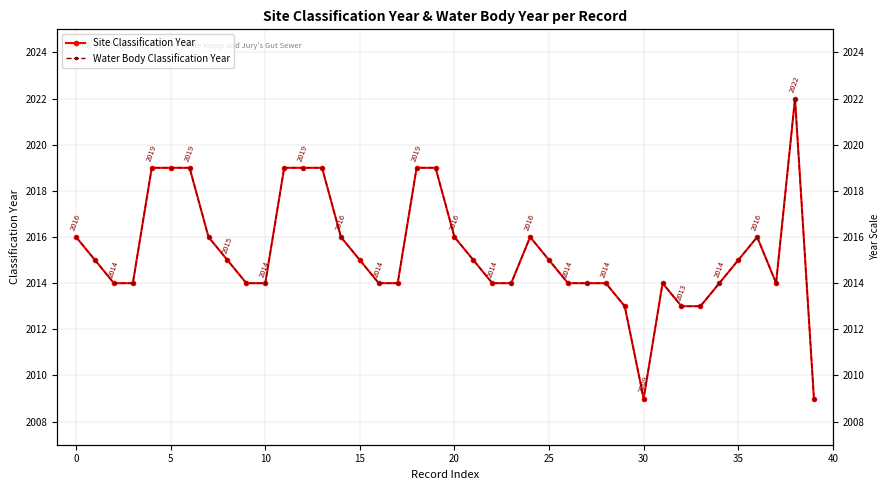

Which series has the largest total across all categories?

Site Classification Year